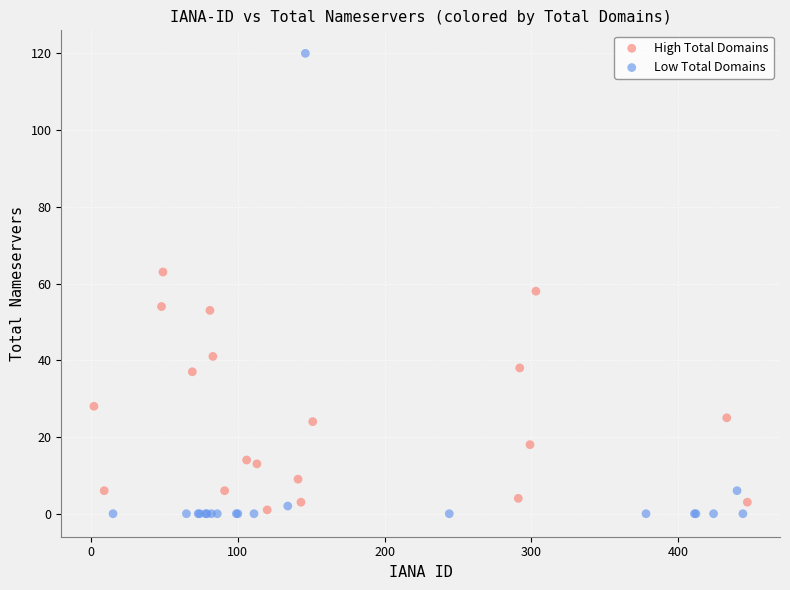

Which series has the widest spread of Y values?

Low Total Domains